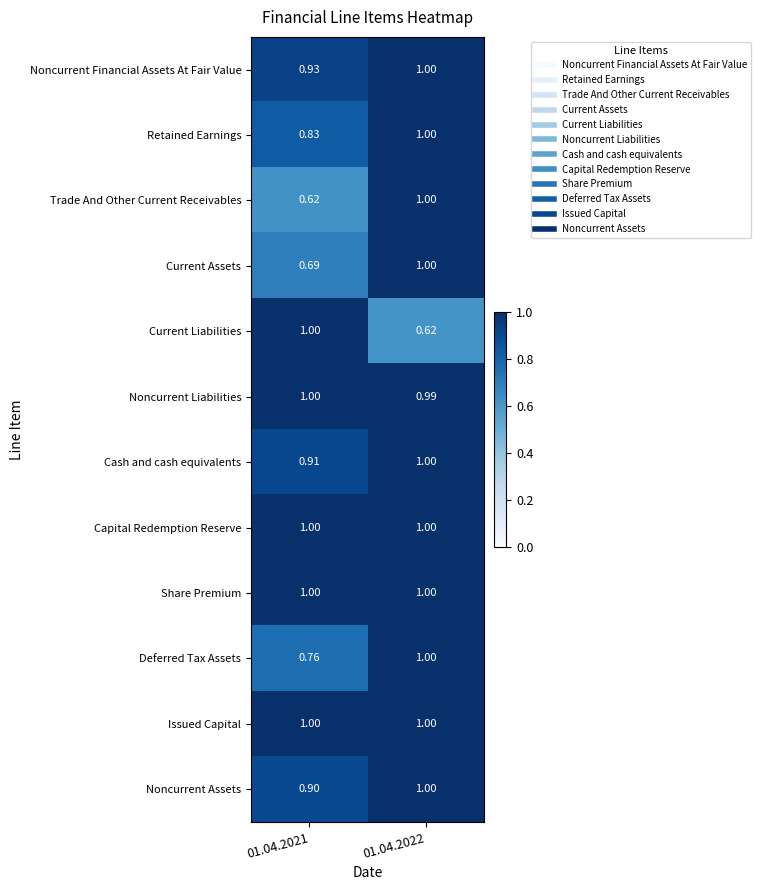

How many categories are shown in the chart?

2